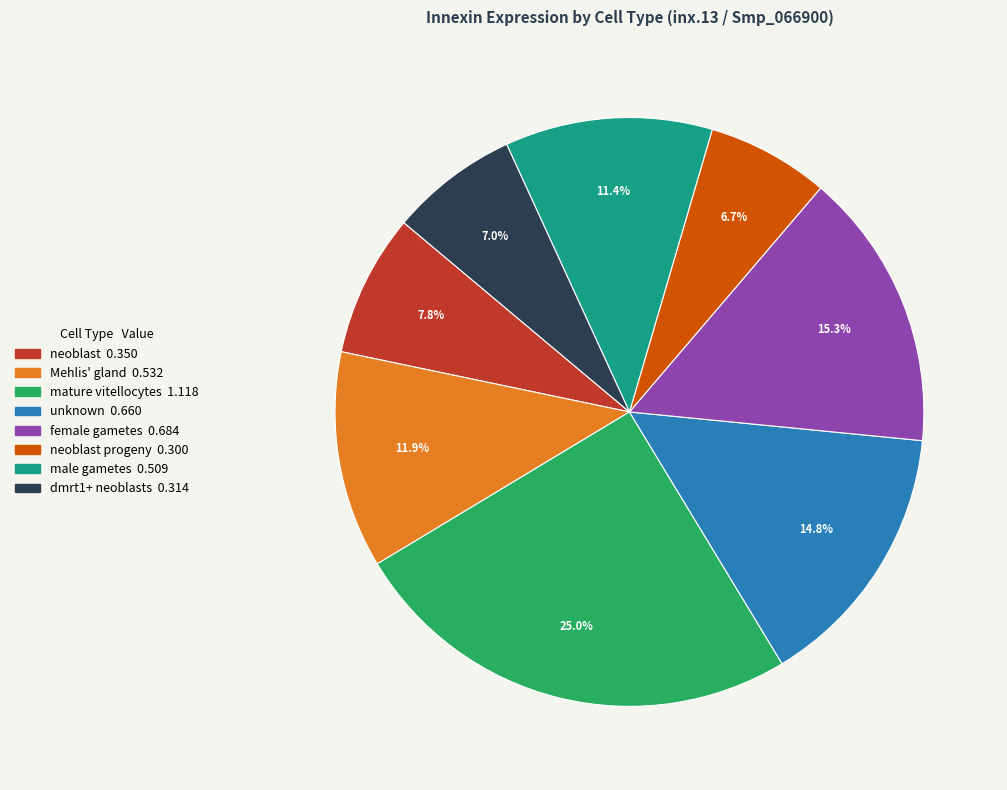

Is there a majority slice in this chart?

No